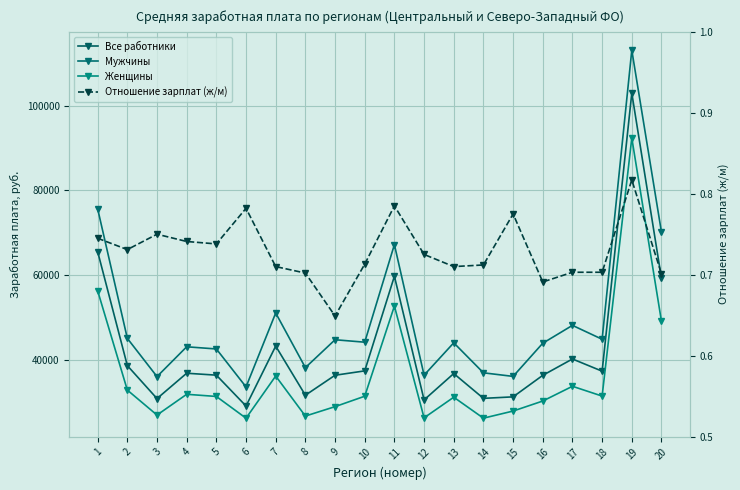

What is the sum of the Отношение зарплат (ж/м) values at 12 and 16?

1.4